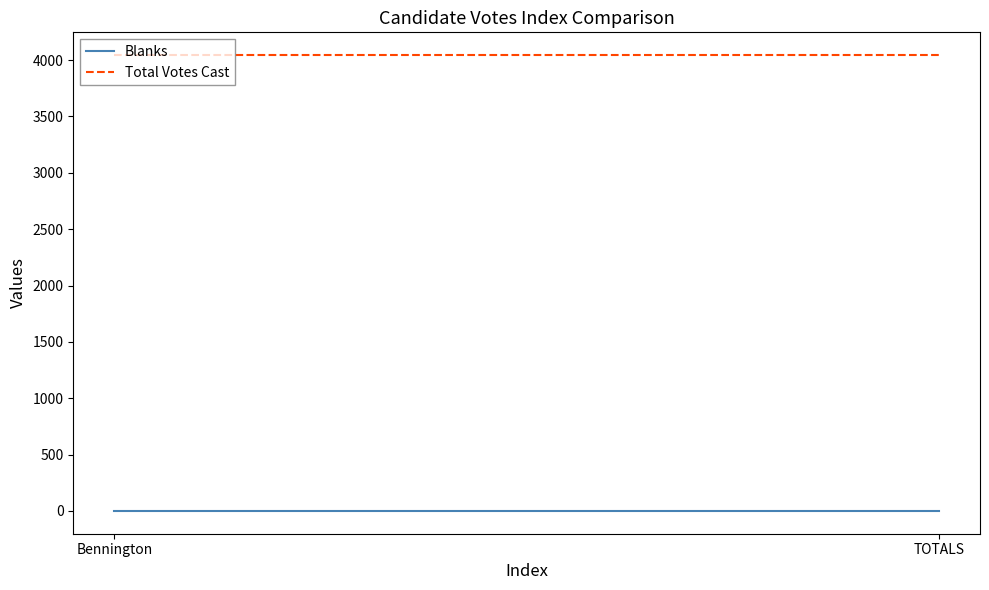

Reading left to right, transcribe all the data shown in this chart.

Blanks: 0	0
Total Votes Cast: 4044	4044